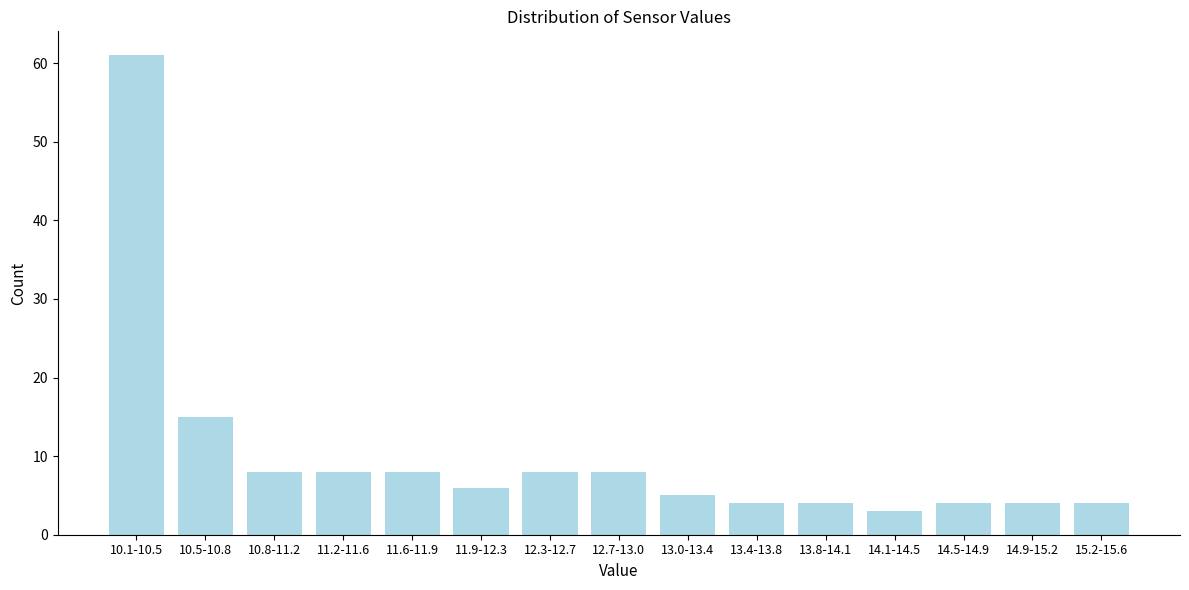

Reading left to right, transcribe all the data shown in this chart.

61	15	8	8	8	6	8	8	5	4	4	3	4	4	4